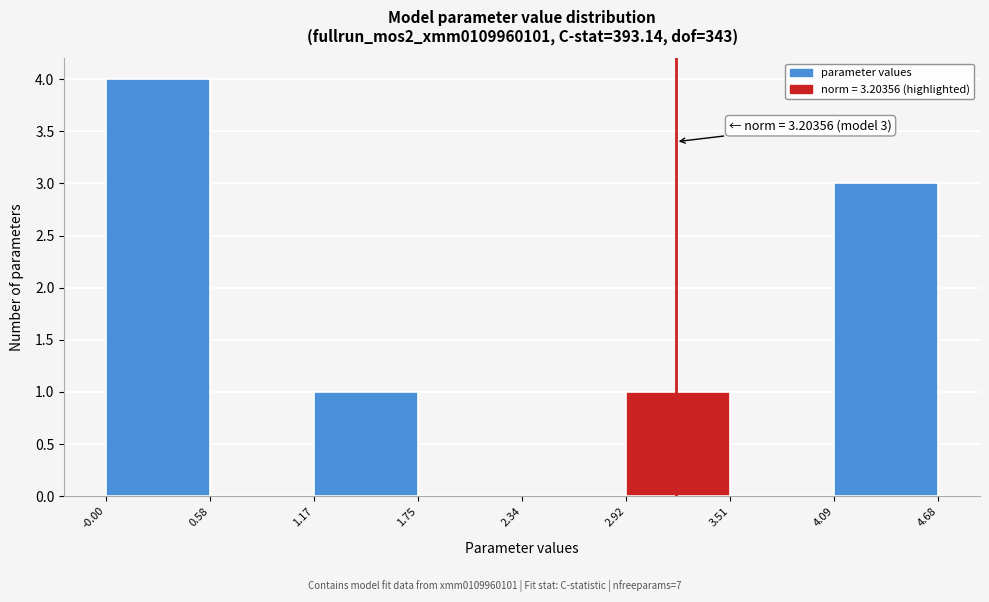

Which range on the x-axis has the tallest bar?

-0.00 to 0.58